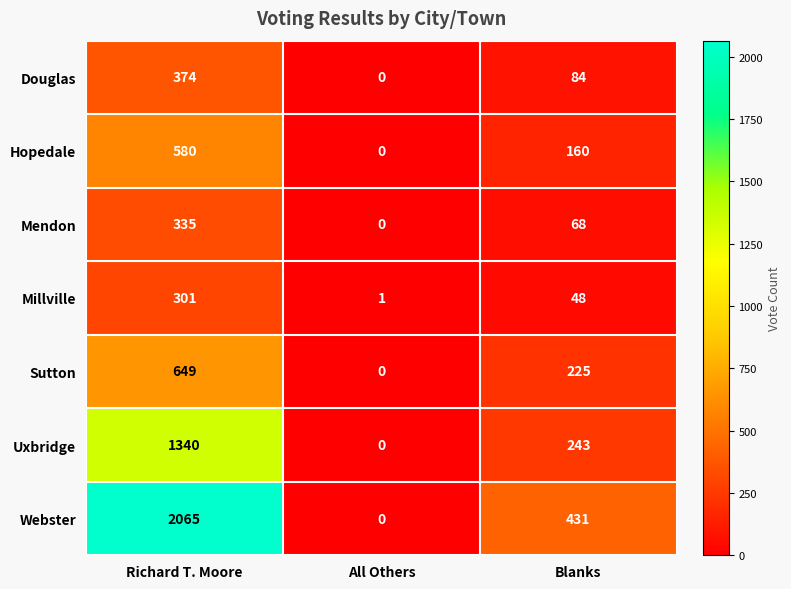

What is the greatest value displayed?

2065